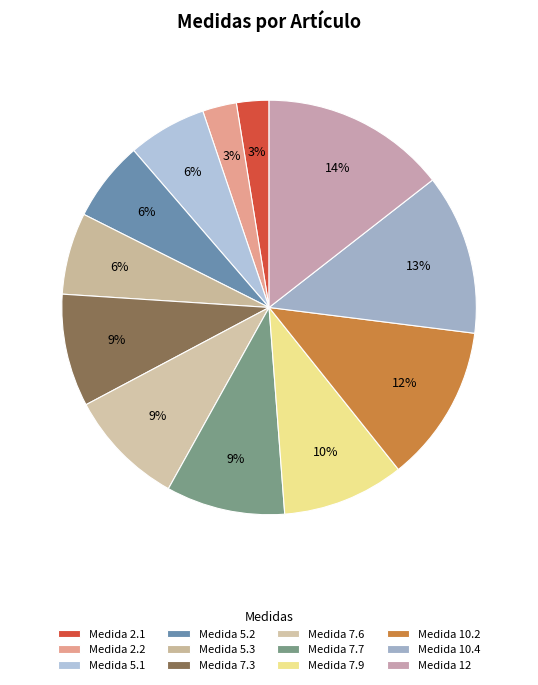

Count the number of slices in the pie.

12